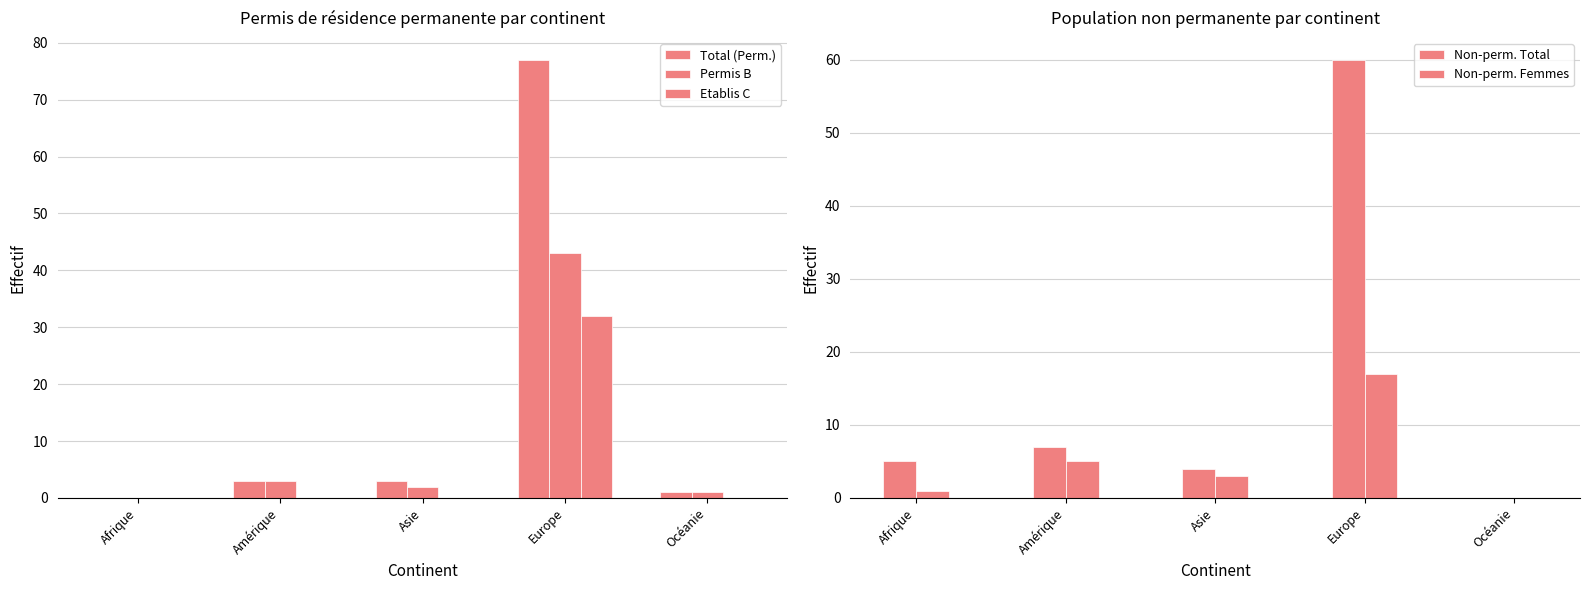

What is the sum of the Total (Perm.) values at Afrique and Amérique?

3